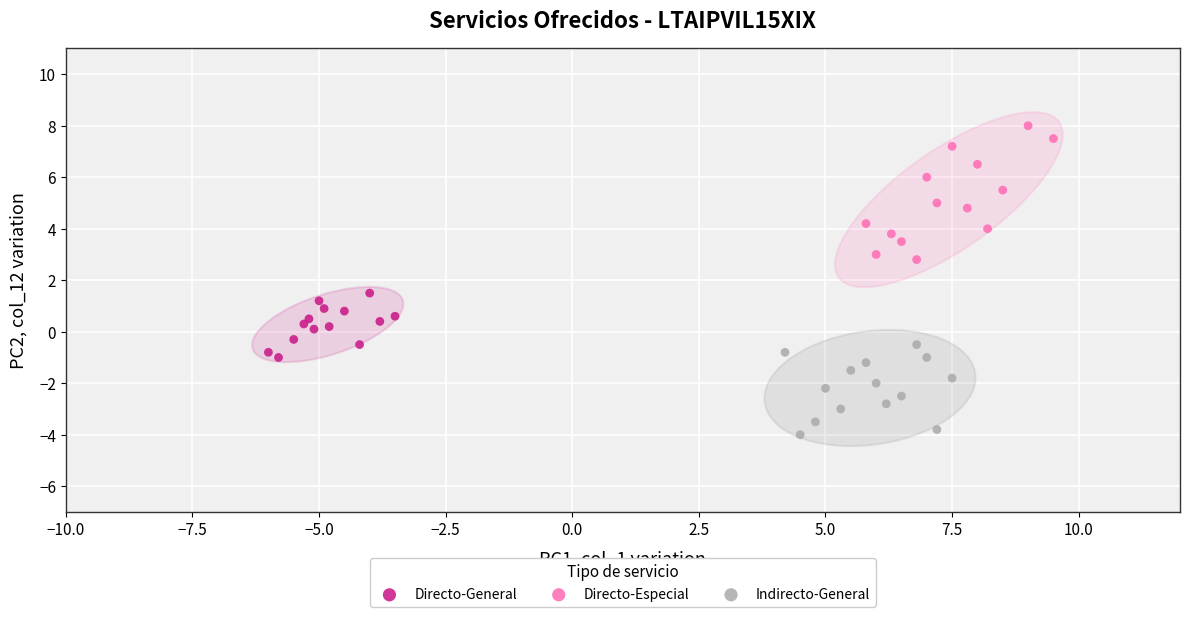

Which series reaches the minimum Y coordinate?

Indirecto-General